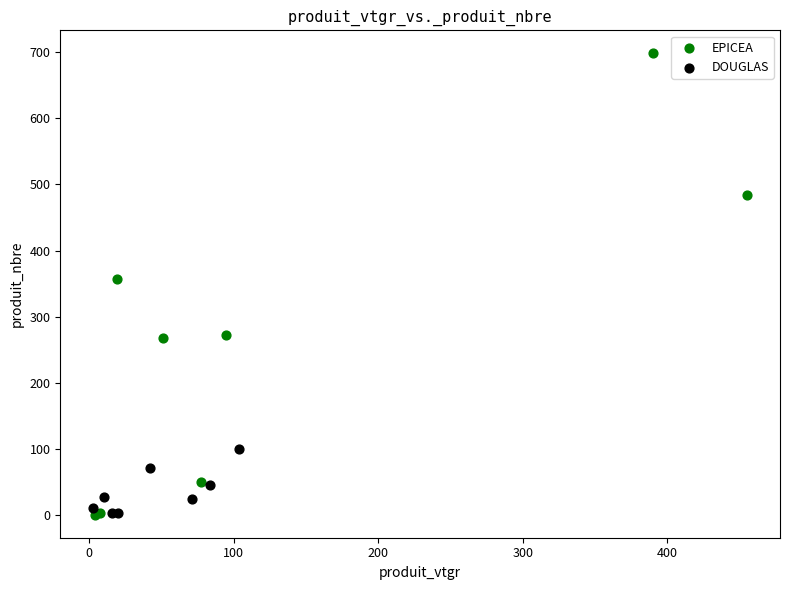

Which series contains the highest Y value?

EPICEA